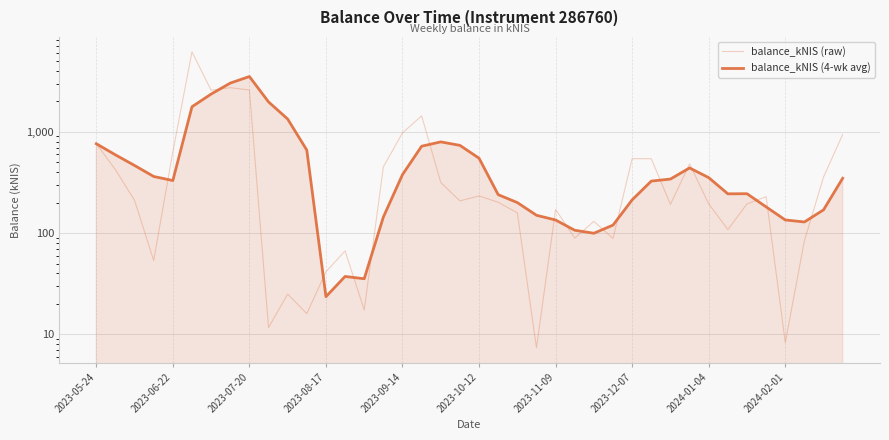

What is the value of the balance_kNIS (raw) point at the 25th from the left?

171.5